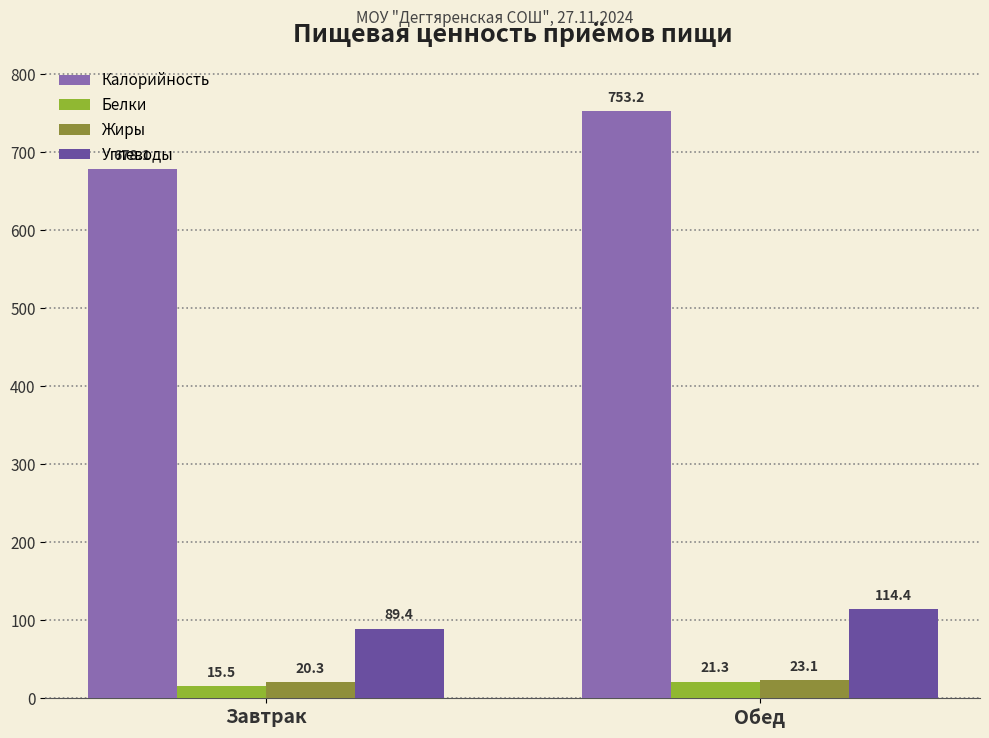

What are all the series names shown in the legend?

Калорийность, Белки, Жиры, Углеводы